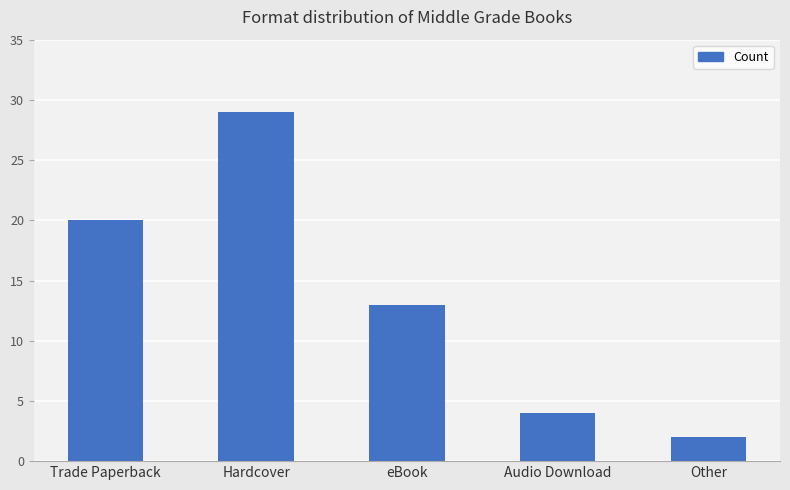

What is the change in value from Trade Paperback to Hardcover?

+9